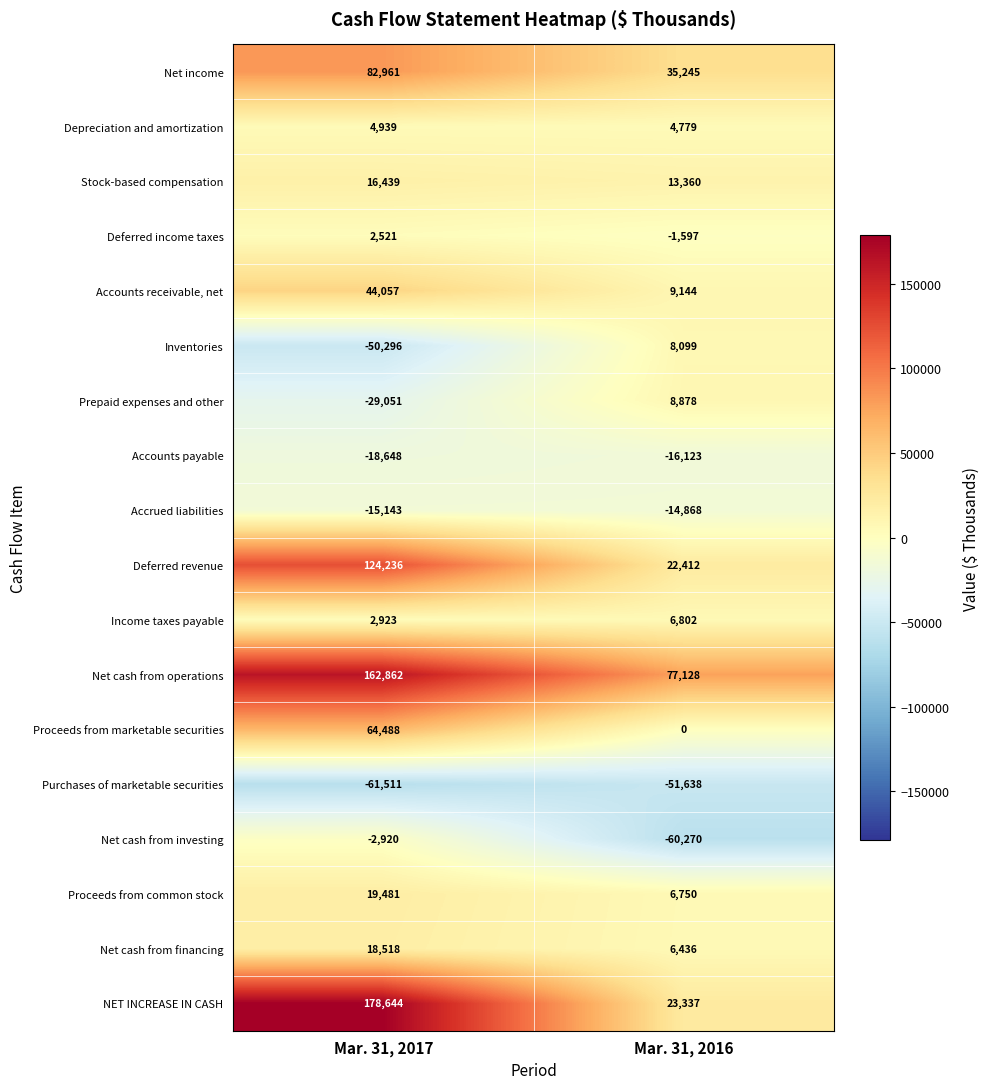

List the series in order of their peak value, lowest first.

Purchases of marketable securities, Accounts payable, Accrued liabilities, Net cash from investing, Deferred income taxes, Depreciation and amortization, Income taxes payable, Inventories, Prepaid expenses and other, Stock-based compensation, Net cash from financing, Proceeds from common stock, Accounts receivable, net, Proceeds from marketable securities, Net income, Deferred revenue, Net cash from operations, NET INCREASE IN CASH